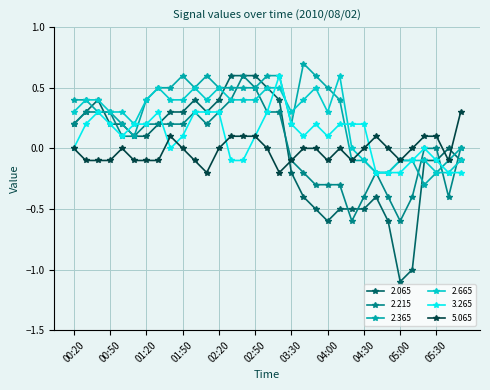

Is this an area chart (filled region under the line)?

No